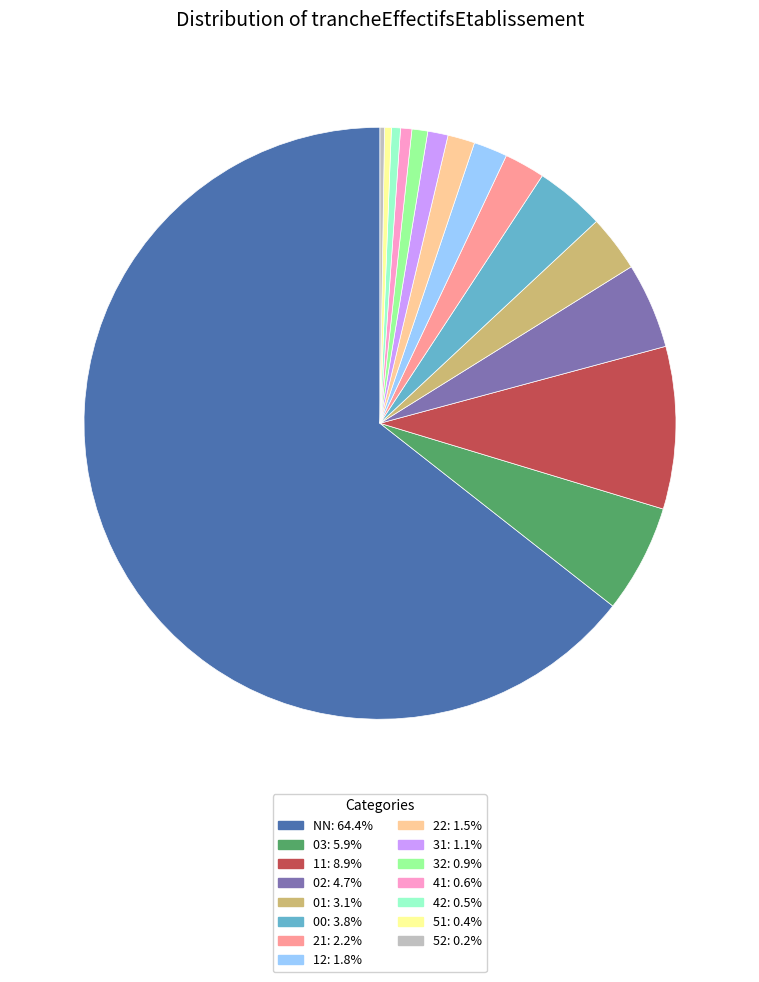

Does NN represent more than half of the total?

Yes